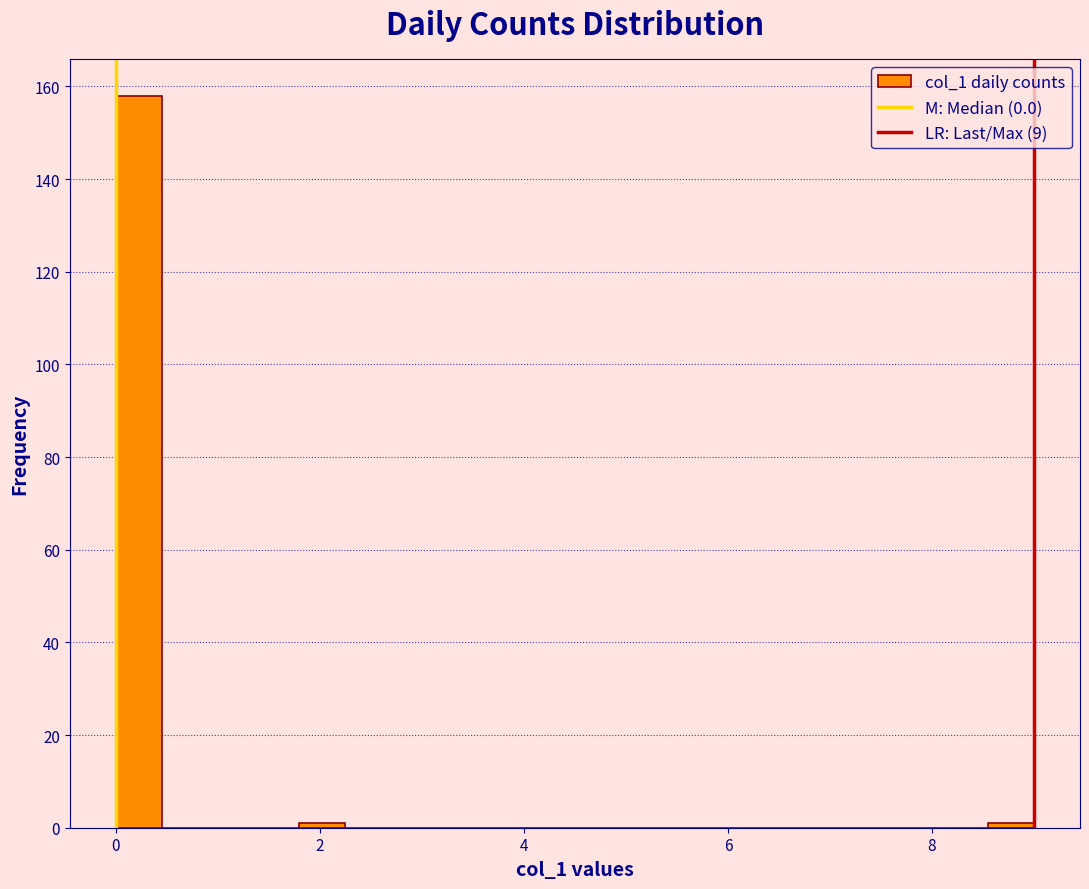

Read against the x-axis, roughly where is the centre of the tallest bar?

0.2